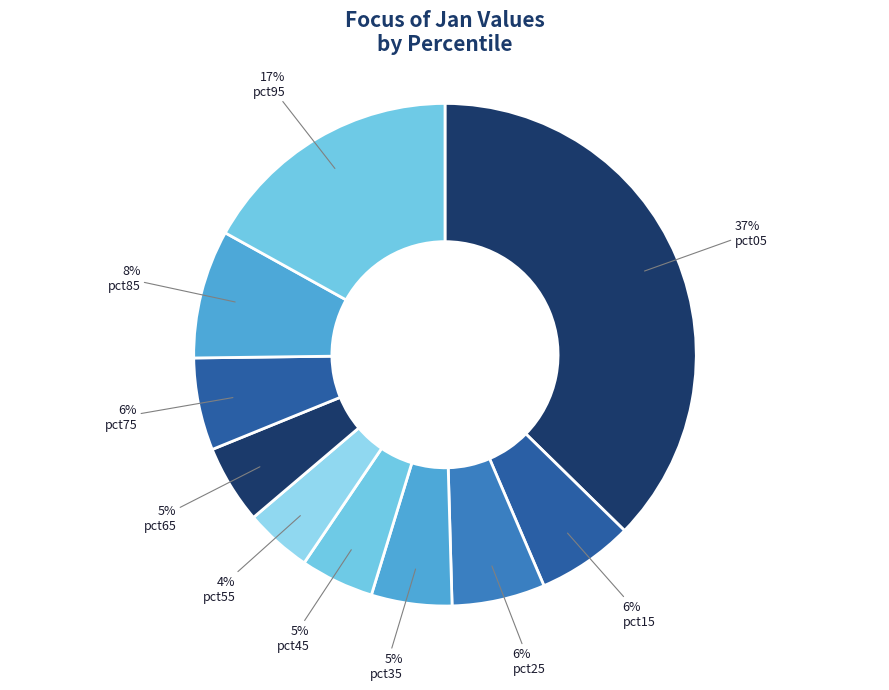

Is pct85 the majority of the pie?

No